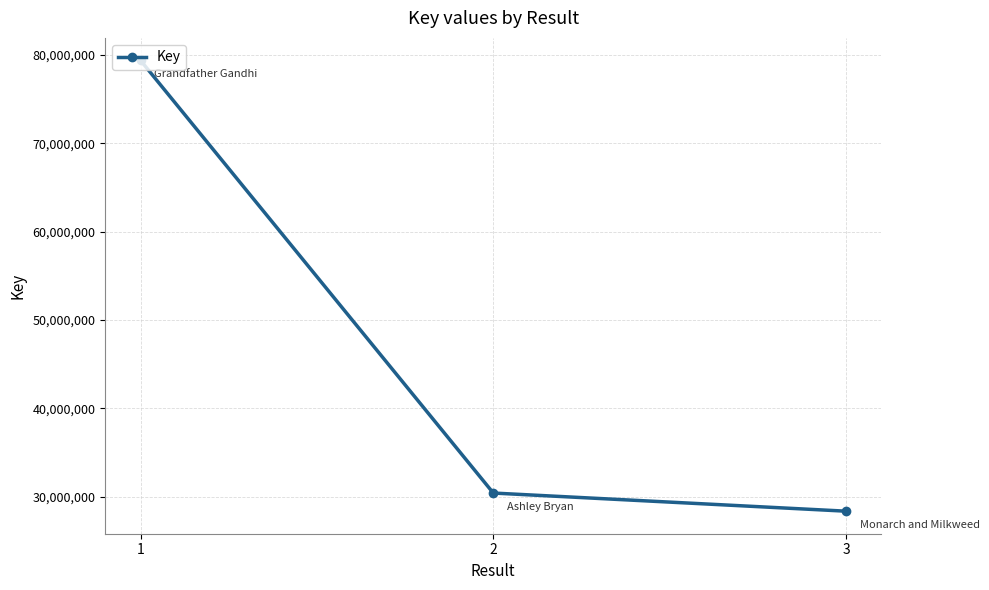

Is this an area chart (filled region under the line)?

No